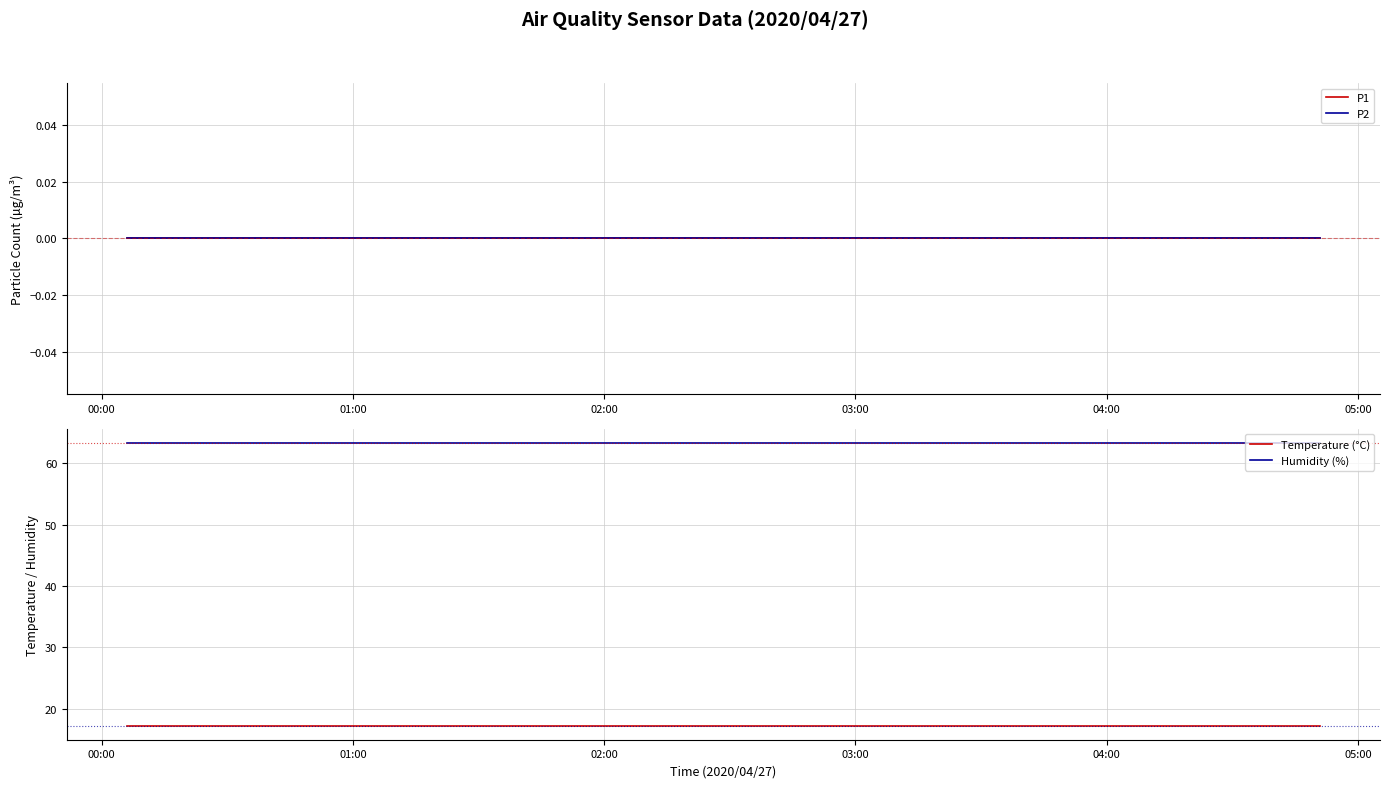

What is the lowest value of the Humidity (%) series?

63.3